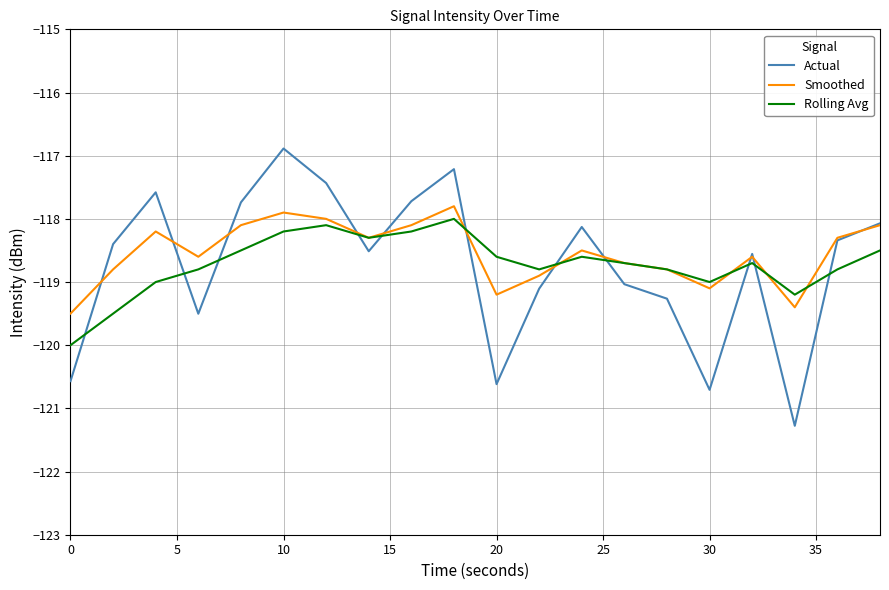

What is the sum of all Actual values?

-2374.7